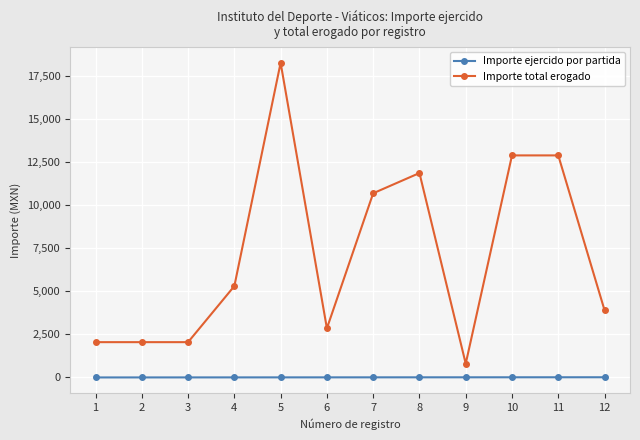

Read the Importe total erogado value at 9.

800.0